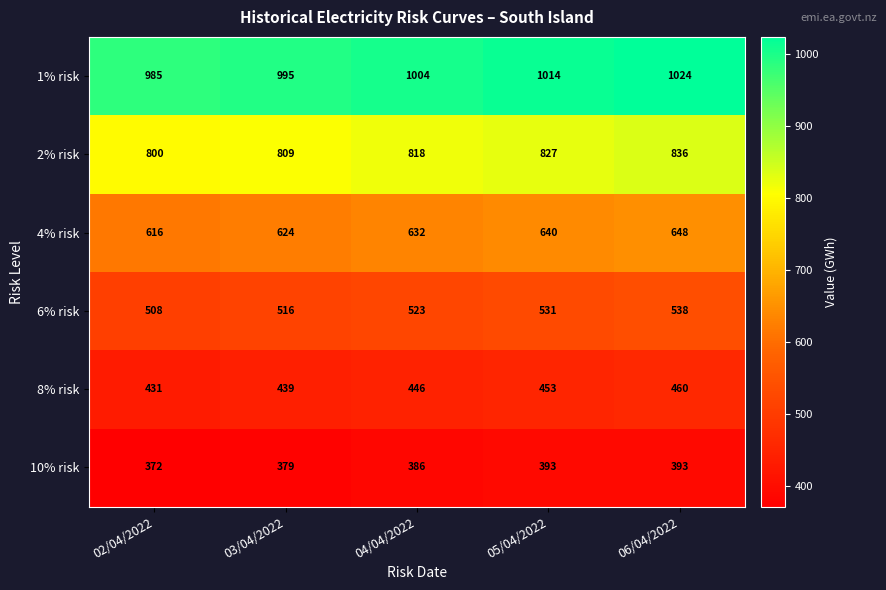

At how many categories does at least one series exceed 823?

5